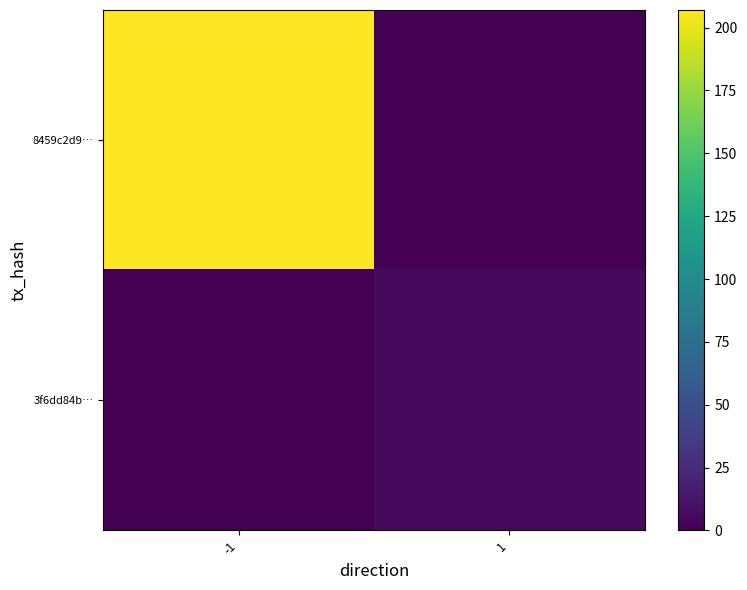

What is the spread (max minus min) of values at 1?

5